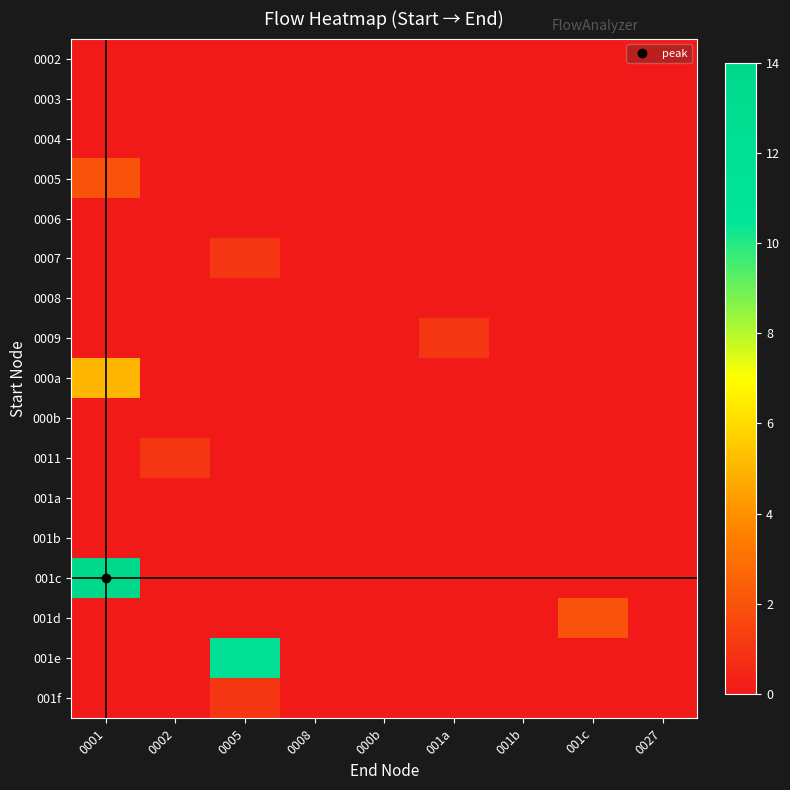

Rank the series at 0002 from highest to lowest value.

0011, 0002, 0003, 0004, 0005, 0006, 0007, 0008, 0009, 000a, 000b, 001a, 001b, 001c, 001d, 001e, 001f